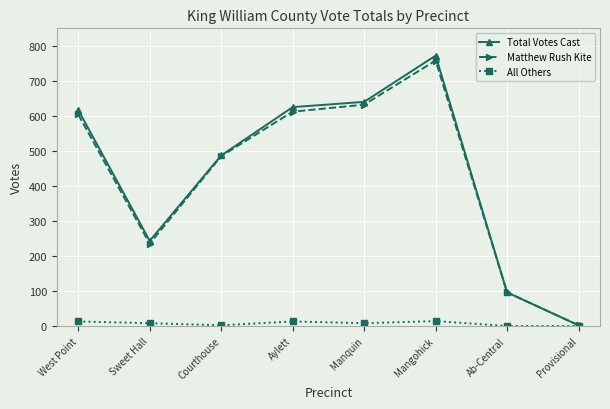

What is the sum of all Total Votes Cast values?

3482